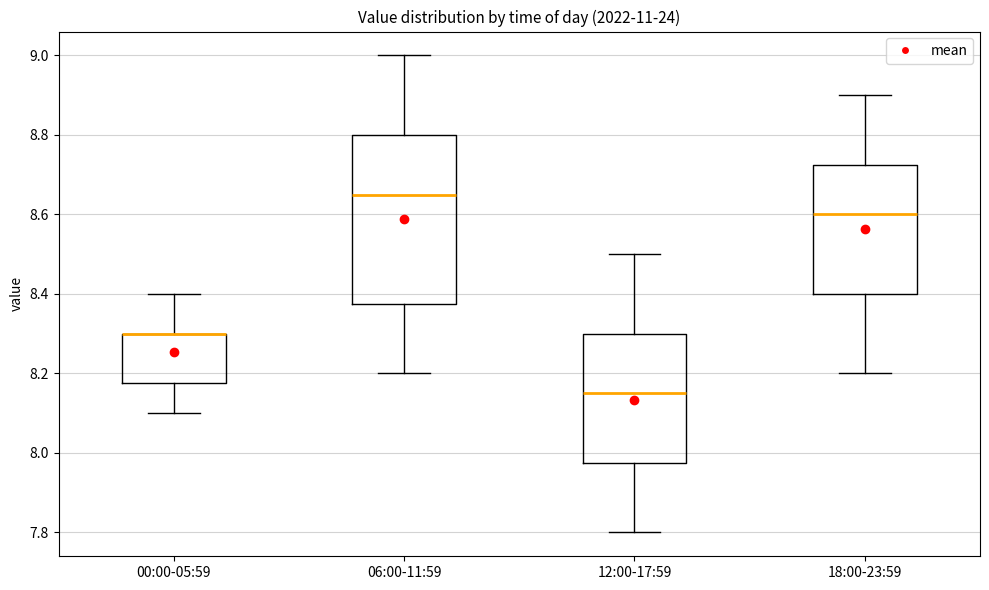

Reading left to right, read every box against the y-axis: the position of its median line, the range the box covers, and the ends of its whiskers. The values are not printed on the chart, so give them approximately, as read against the axis.

00:00-05:59: median 8.30 (drawn on the box's upper edge), box 8.18 to 8.30, whiskers 8.10 to 8.40
06:00-11:59: median 8.66, box 8.38 to 8.80, whiskers 8.20 to 9.00
12:00-17:59: median 8.16, box 7.98 to 8.30, whiskers 7.80 to 8.50
18:00-23:59: median 8.60, box 8.40 to 8.72, whiskers 8.20 to 8.90